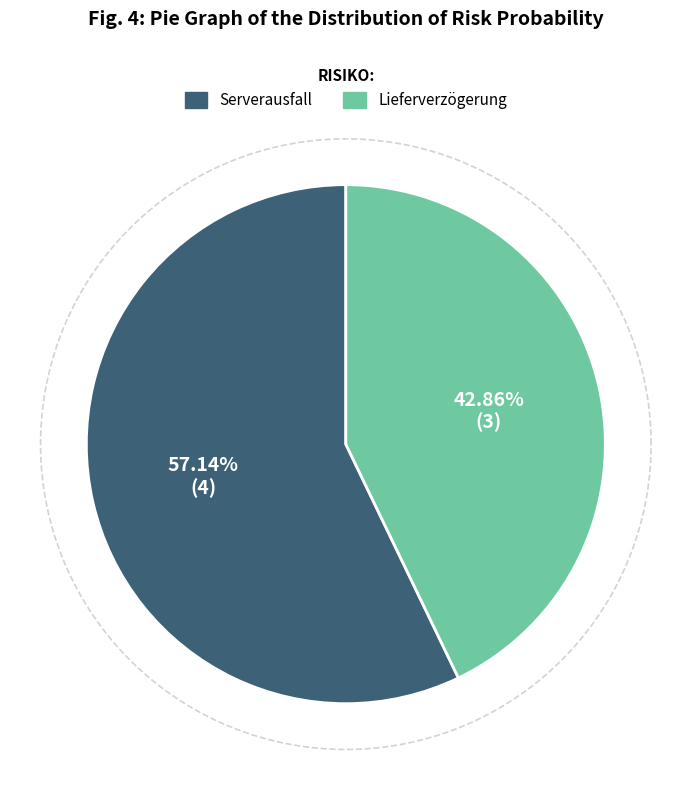

Count the number of slices in the pie.

2